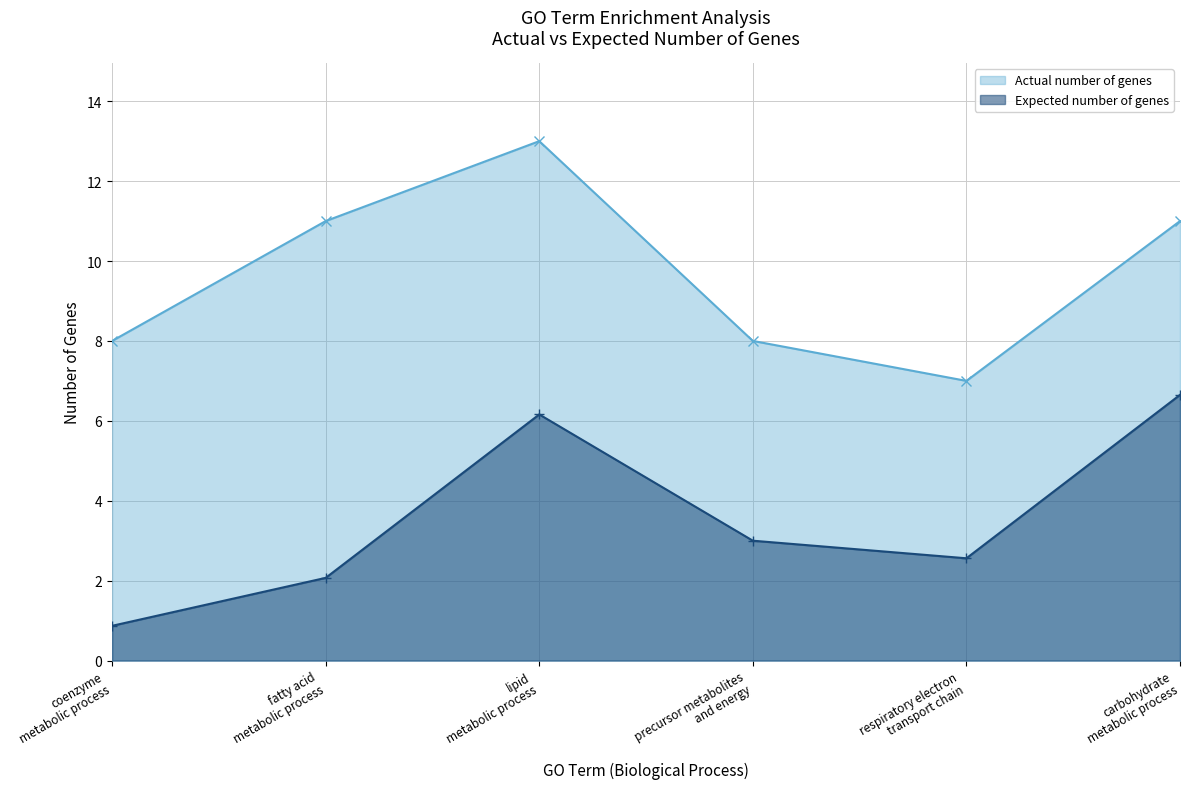

What are all the series names shown in the legend?

Actual number of genes, Expected number of genes